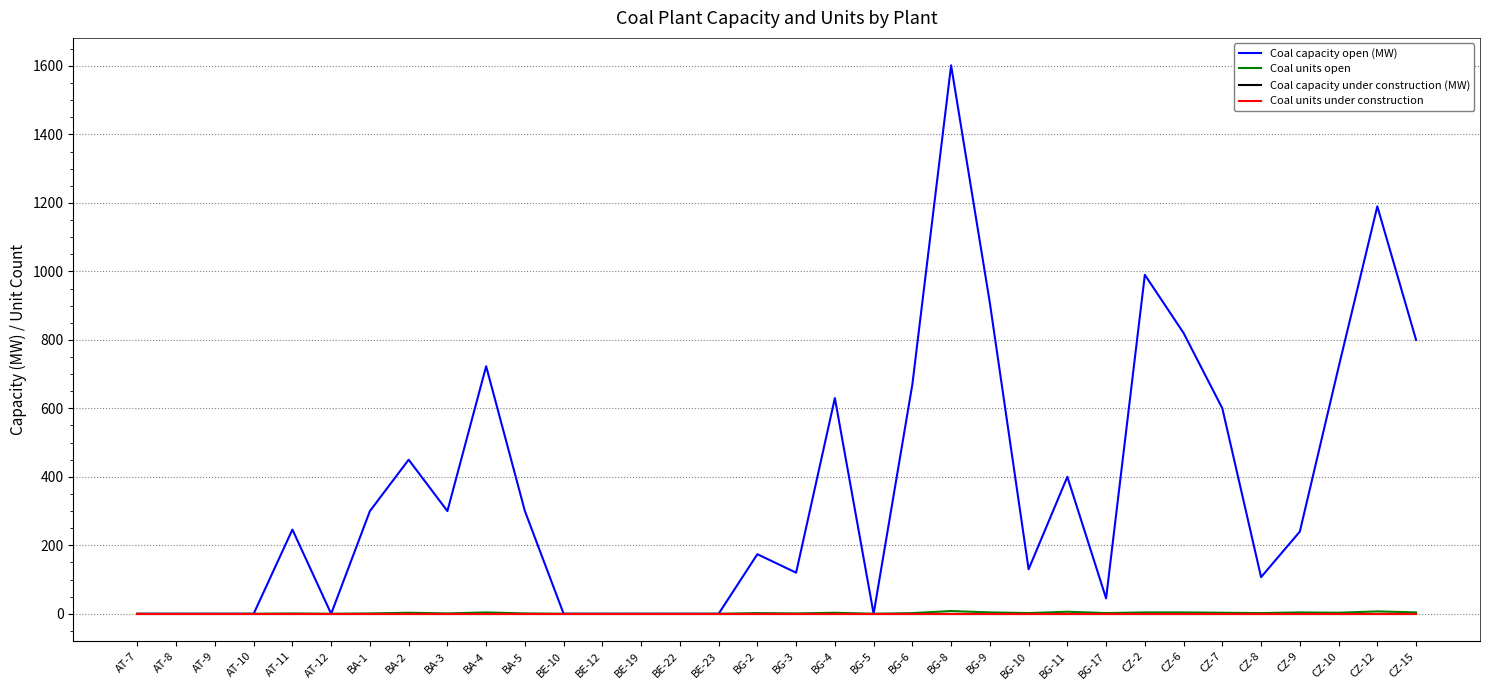

Which series has the widest spread of values?

Coal capacity open (MW)